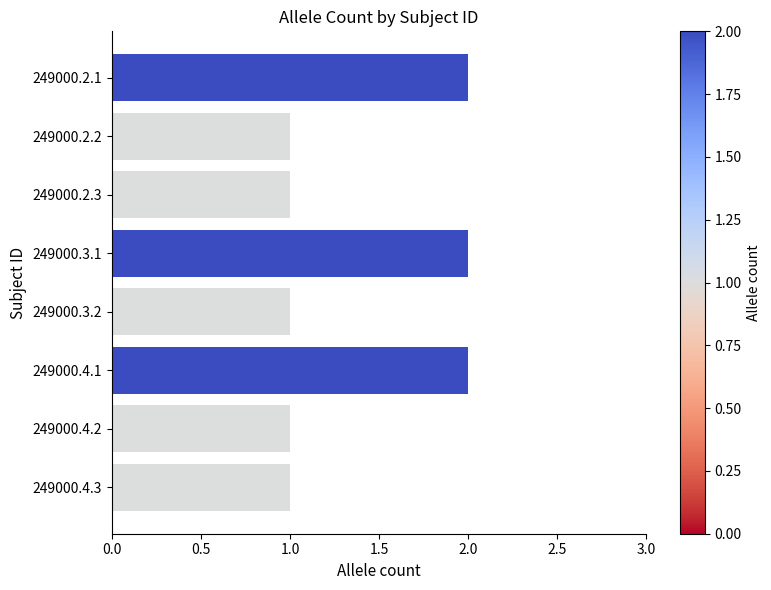

What is the sum of all values?

11